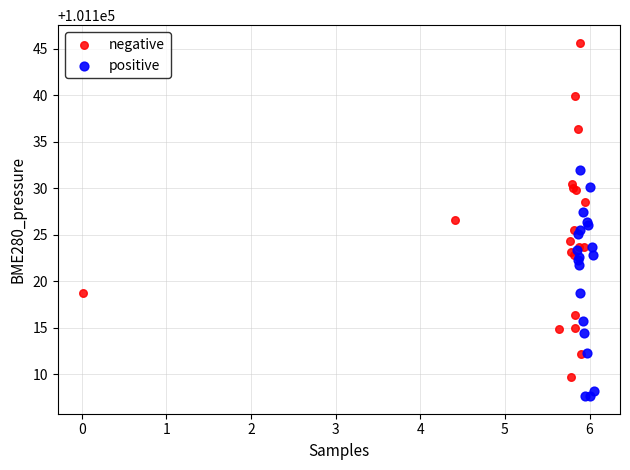

Which series contains the highest Y value?

negative